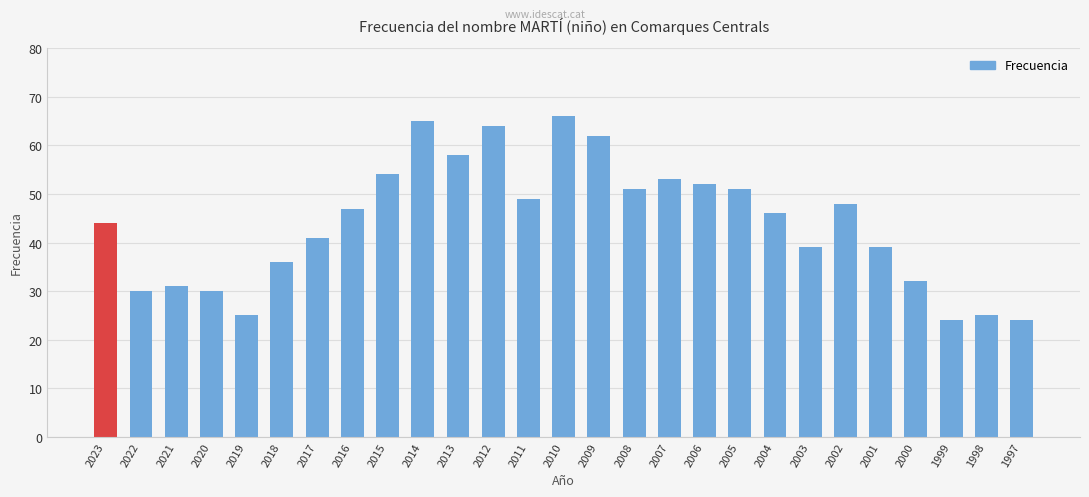

What is the value of the 16th bar from the left?

51